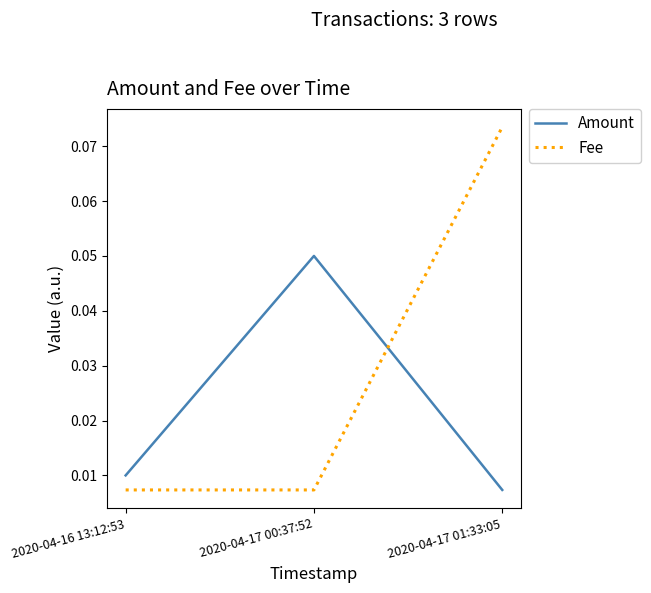

List the series in order of their overall mean, lowest first.

Amount, Fee